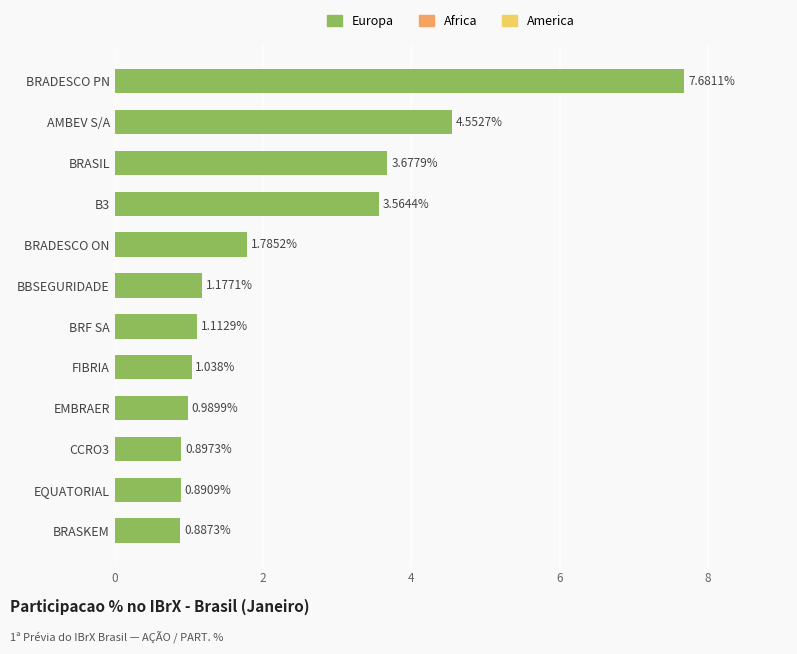

How many series are shown in this chart?

1